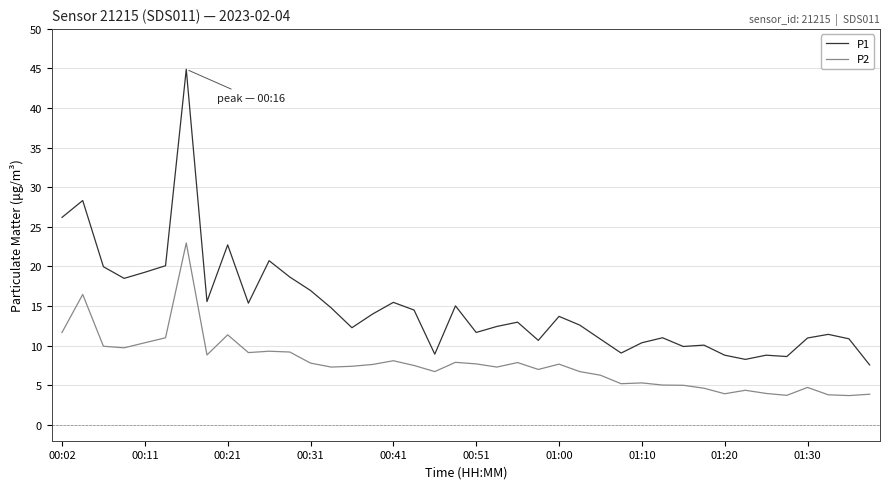

What are all the series names shown in the legend?

P1, P2